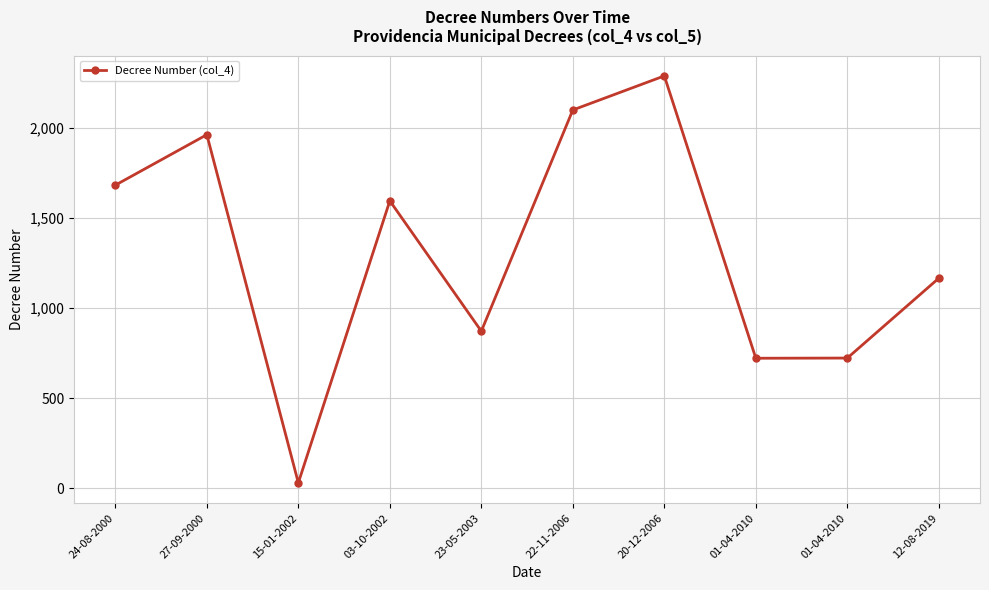

What is the difference between the second highest and minimum values?

2068